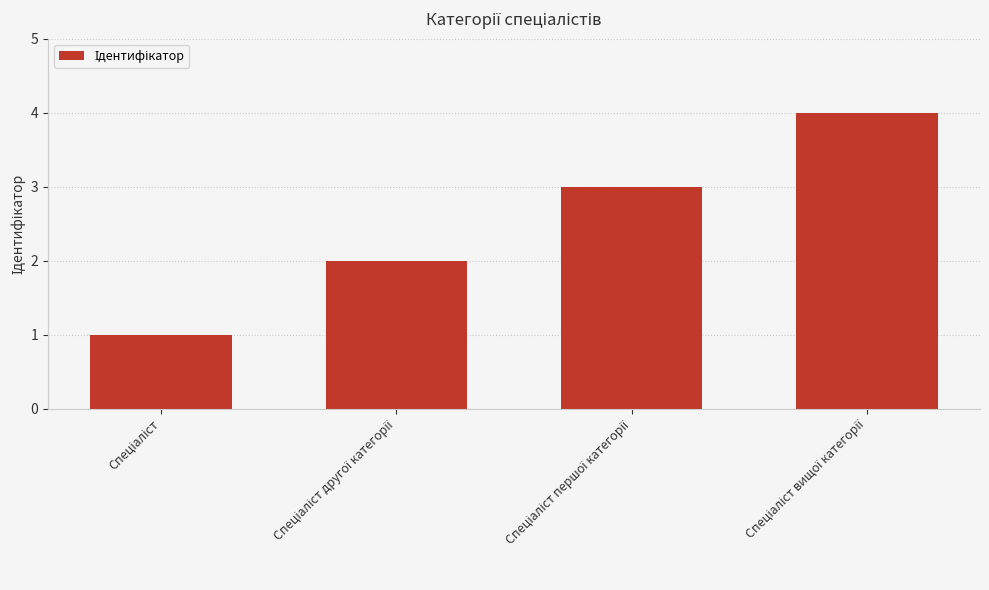

What is the greatest value displayed?

4